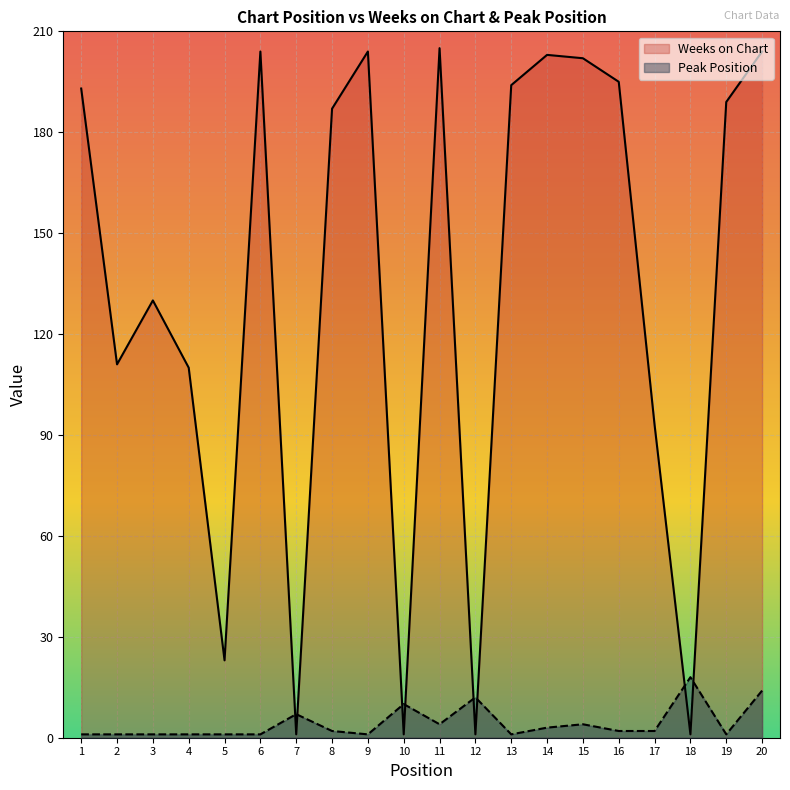

How many data points in Peak Position are above 2?

8